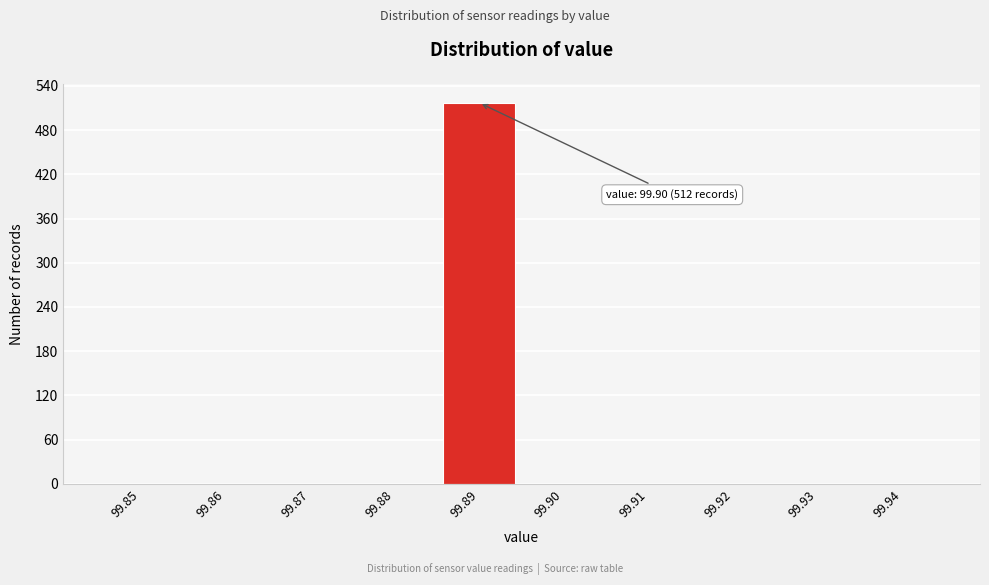

Reading right to left, extract all data points from this chart.

99.94=0	99.93=0	99.92=0	99.91=0	99.90=0	99.89=517	99.88=0	99.87=0	99.86=0	99.85=0